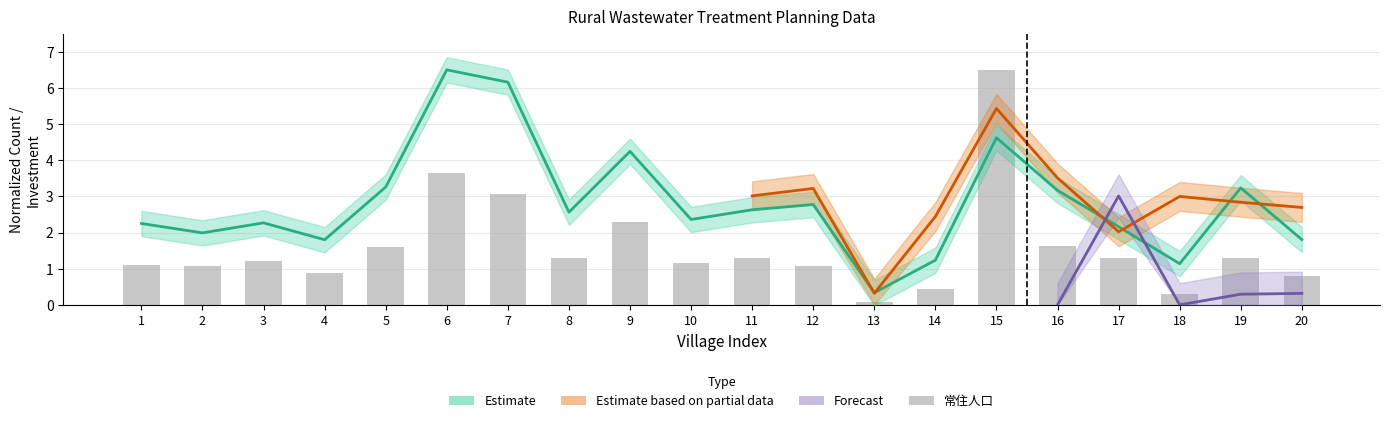

Where is the data nearest to the value 3?

7